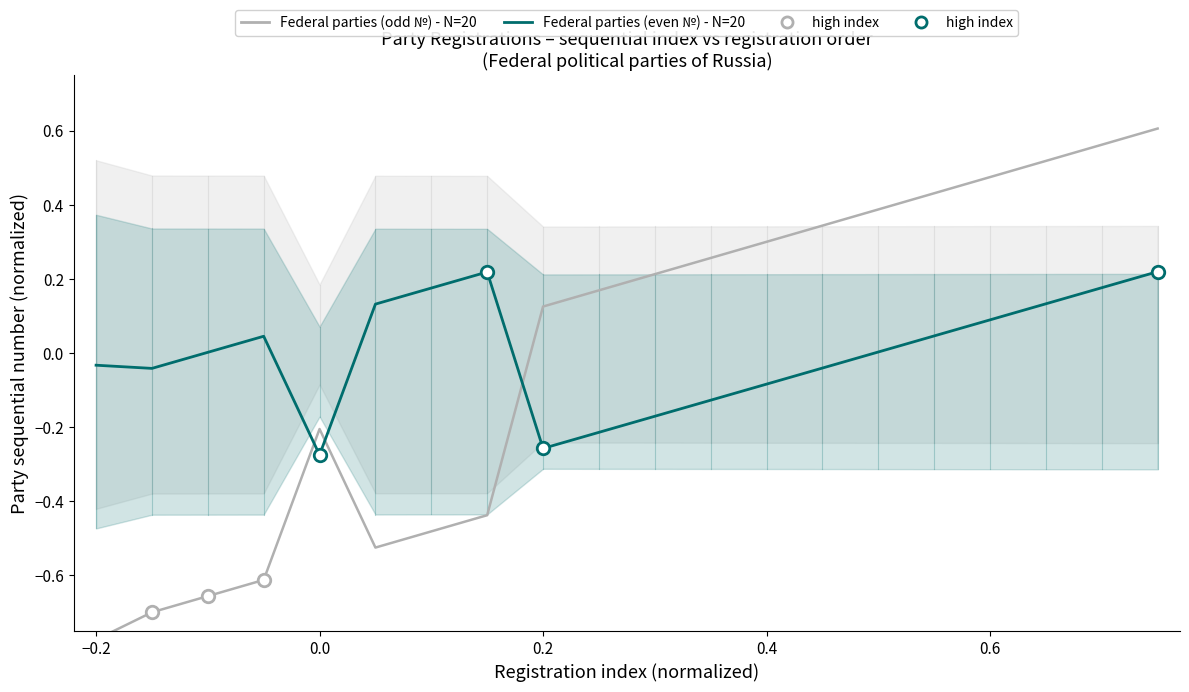

At how many categories does at least one series exceed 0?

17